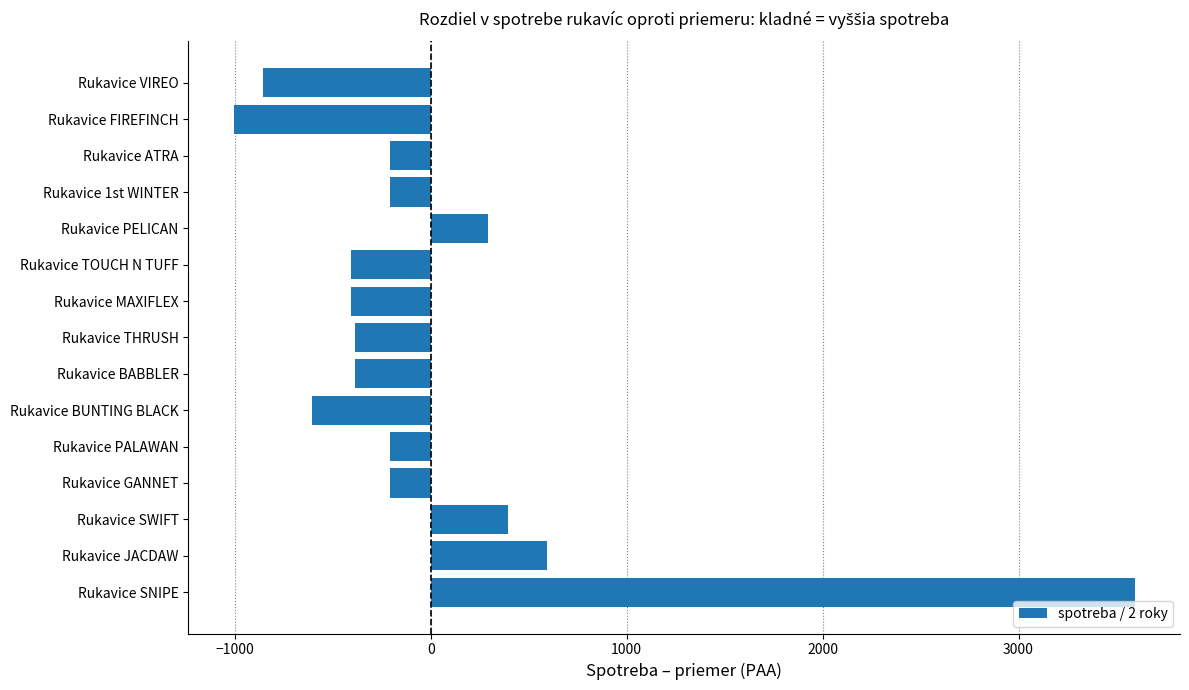

Is it true that the value at Rukavice BUNTING BLACK is -235?

False